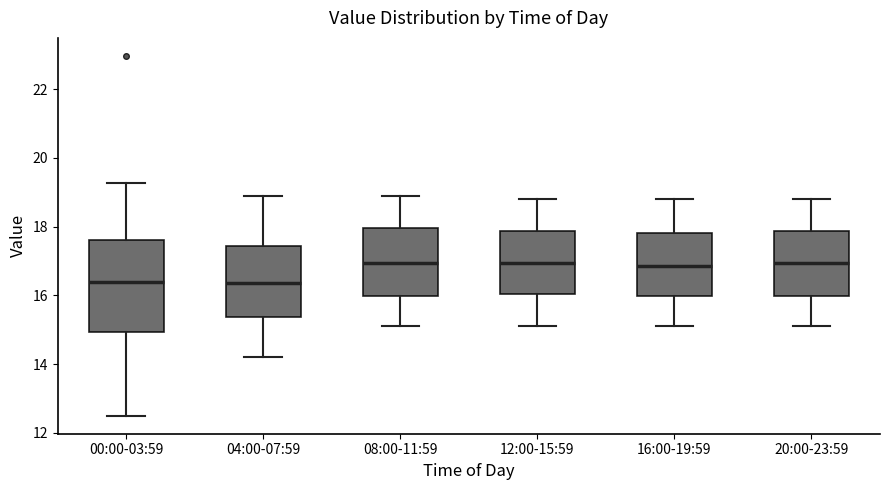

Which box is the tallest, from its lower edge to its upper edge?

00:00-03:59